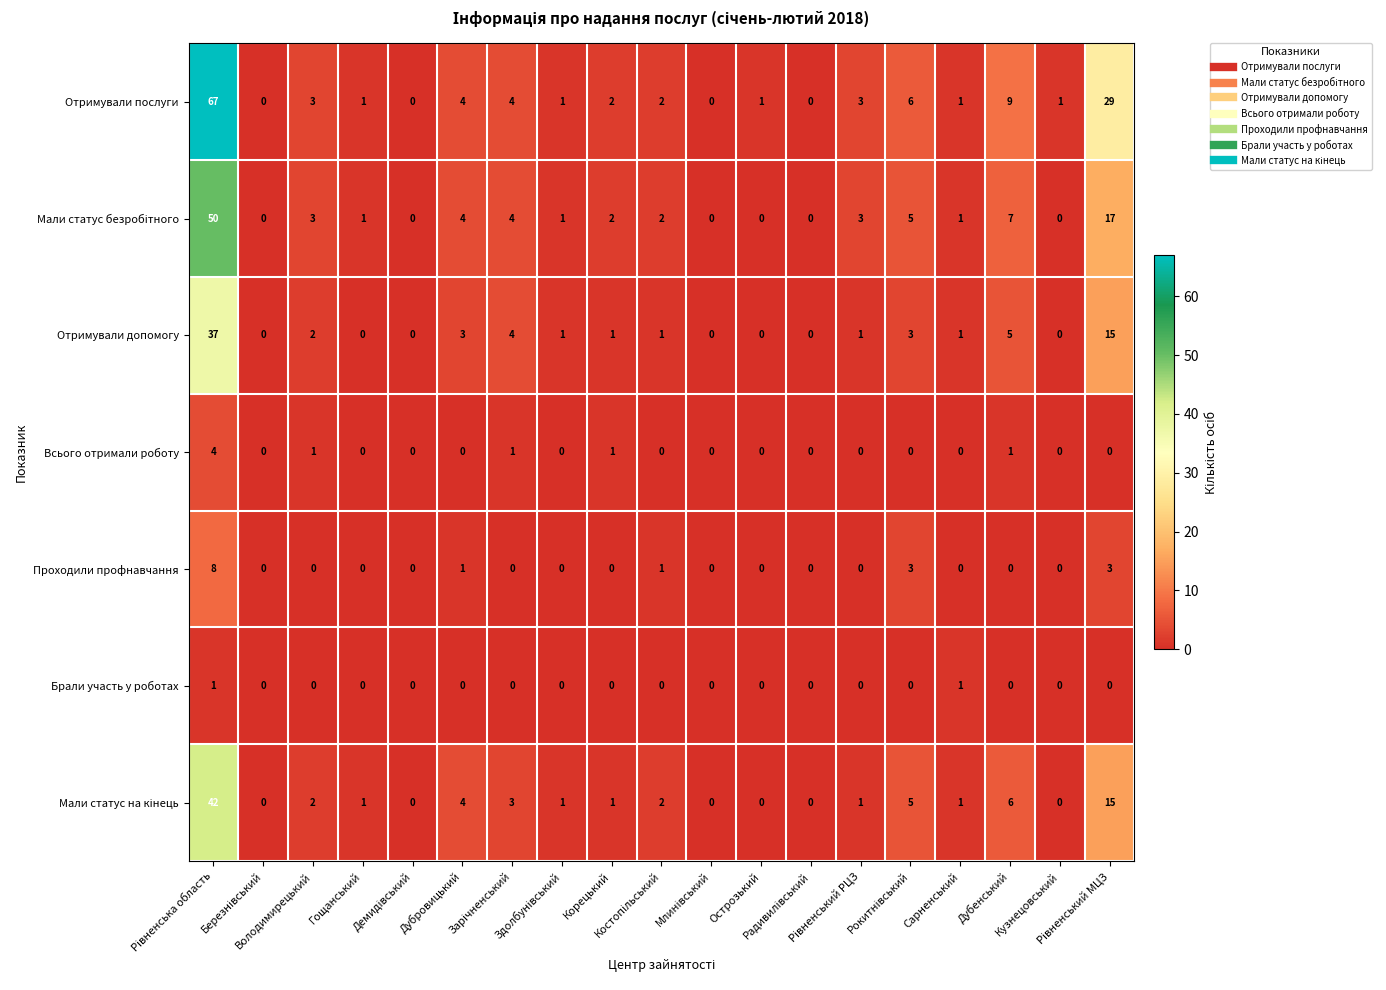

Which series has the widest spread of values?

Отримували послуги